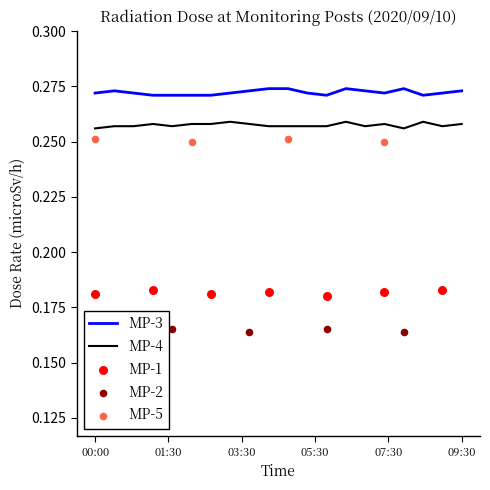

Is the value of MP-3 at 02:00 greater than the value of MP-4 at 00:00?

Yes